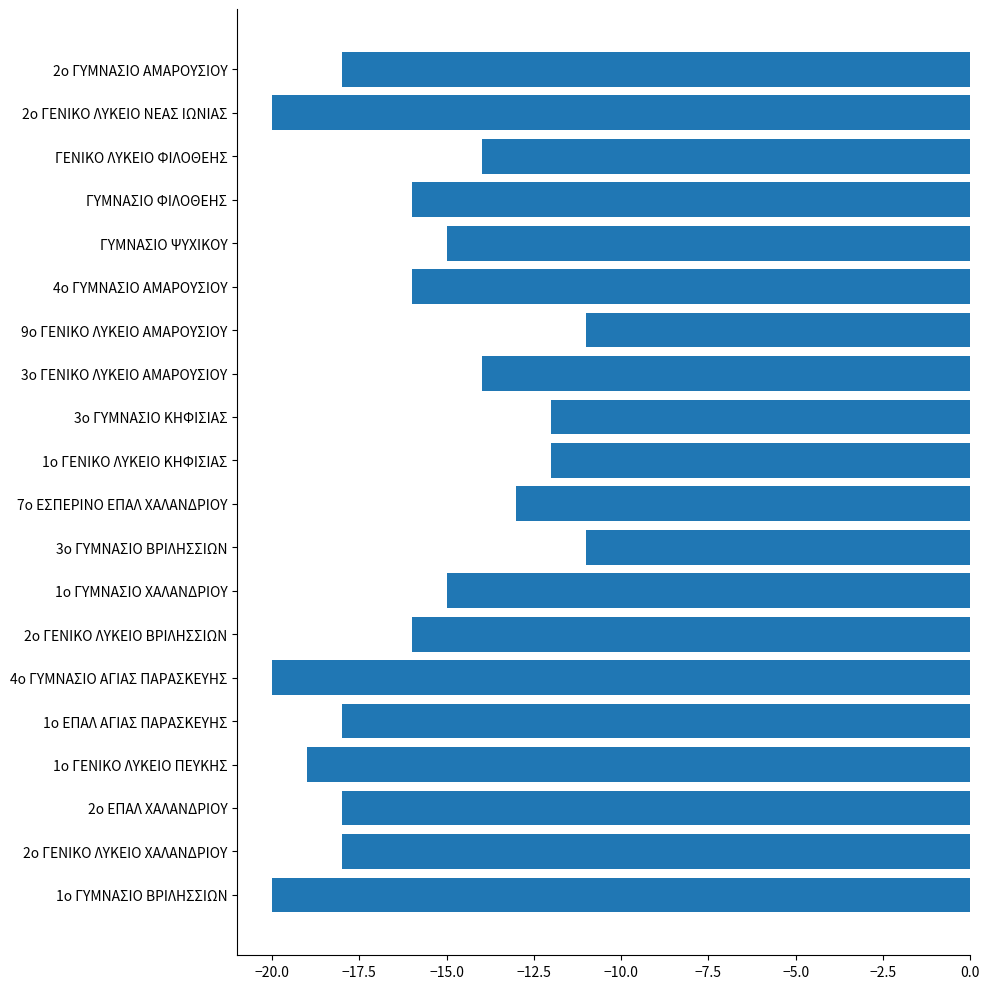

Which has a higher value, 3ο ΓΥΜΝΑΣΙΟ ΚΗΦΙΣΙΑΣ or 4ο ΓΥΜΝΑΣΙΟ ΑΜΑΡΟΥΣΙΟΥ?

3ο ΓΥΜΝΑΣΙΟ ΚΗΦΙΣΙΑΣ